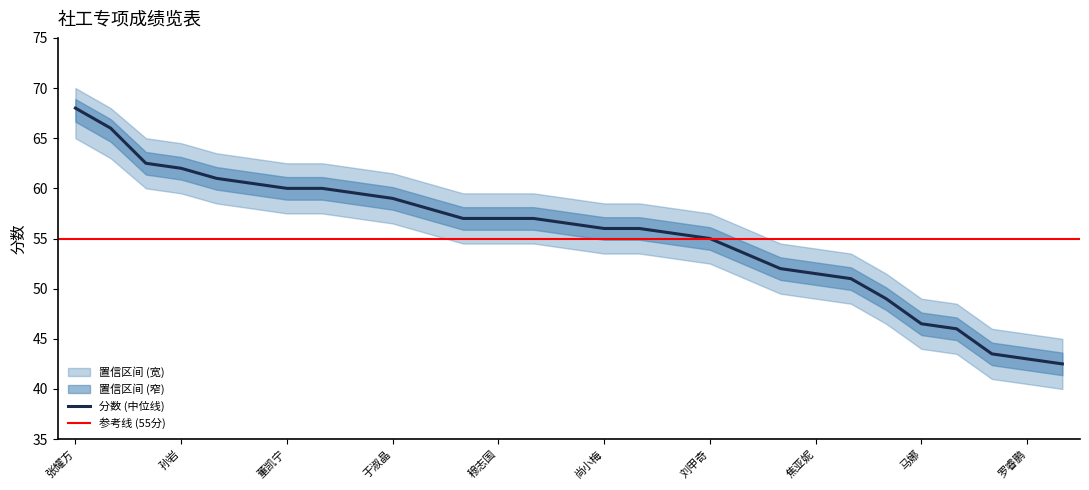

What is the approximate value of 上限 at 于淑晶?

61.5